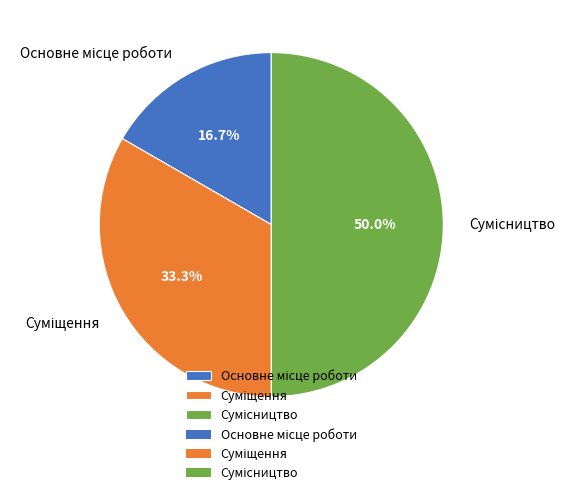

How many segments does this pie chart have?

3